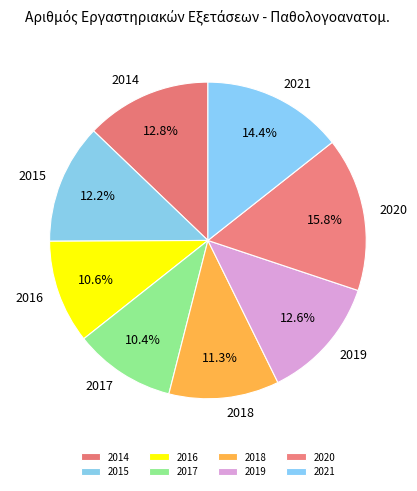

Does 2014 represent more than half of the total?

No